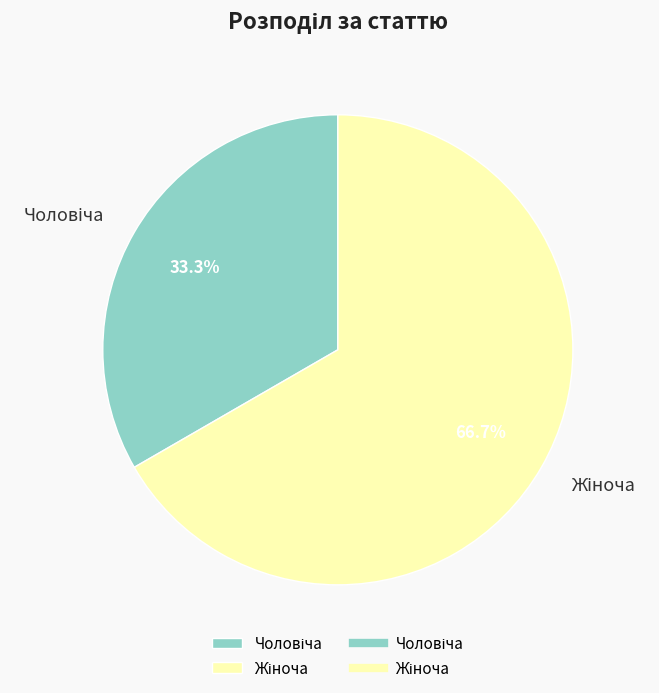

Is there a majority slice in this chart?

Yes